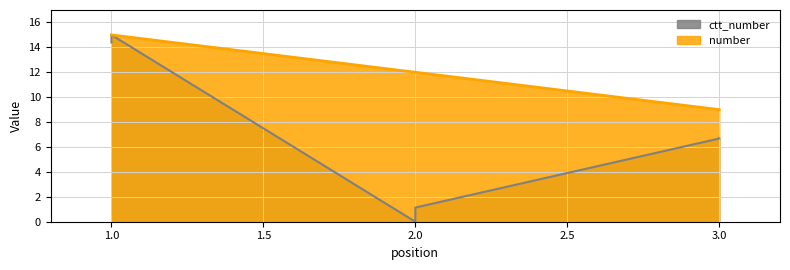

True or false: number and ctt_number cross at least once.

False